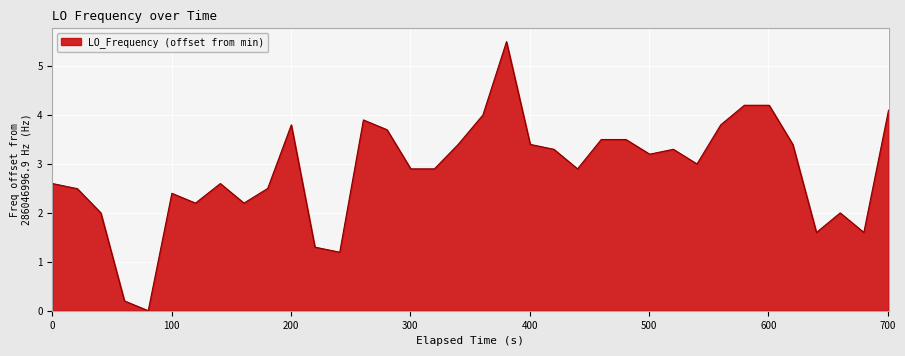

What is the difference between the maximum and minimum values?

5.5